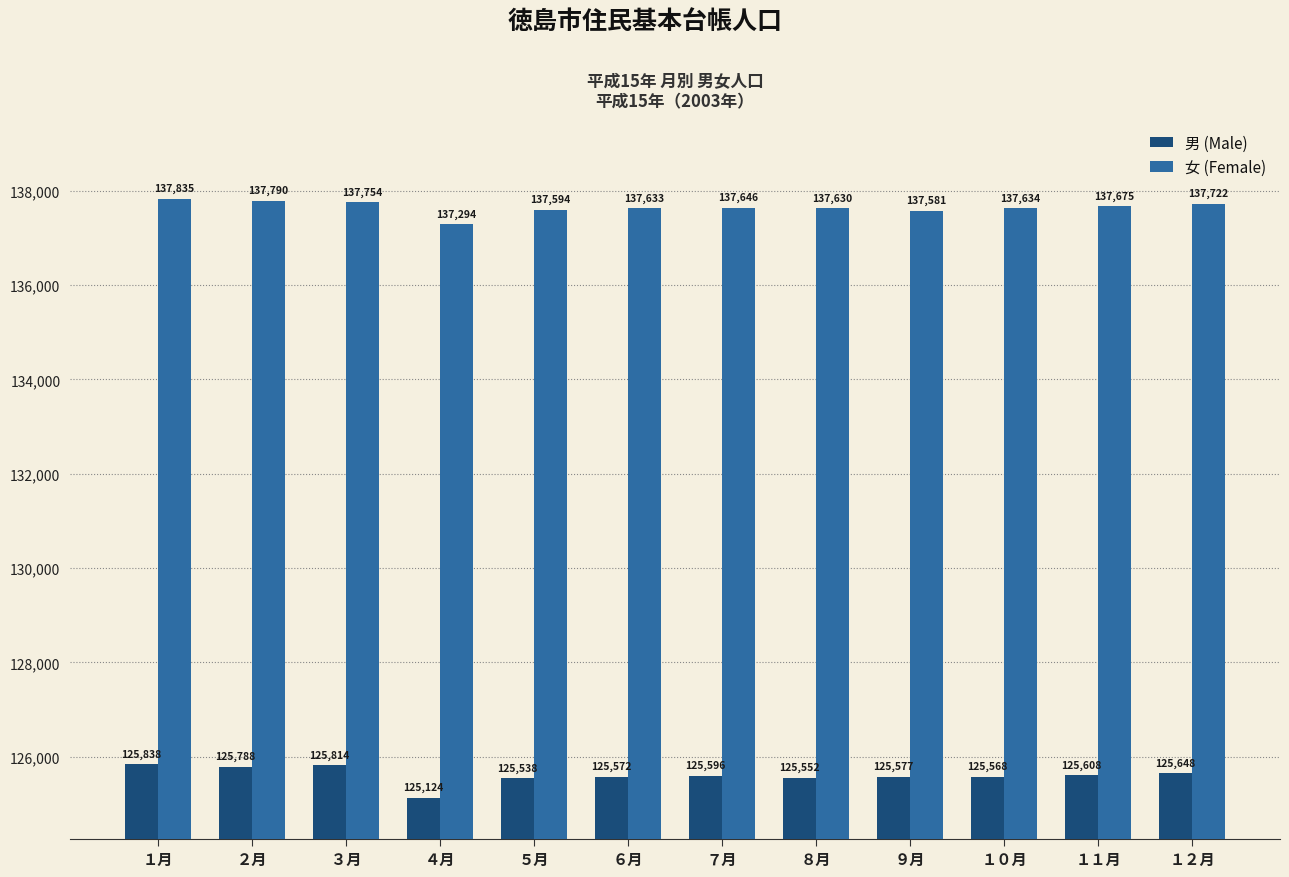

Is it true that 女 (Female) equals 137294 at ４月?

True